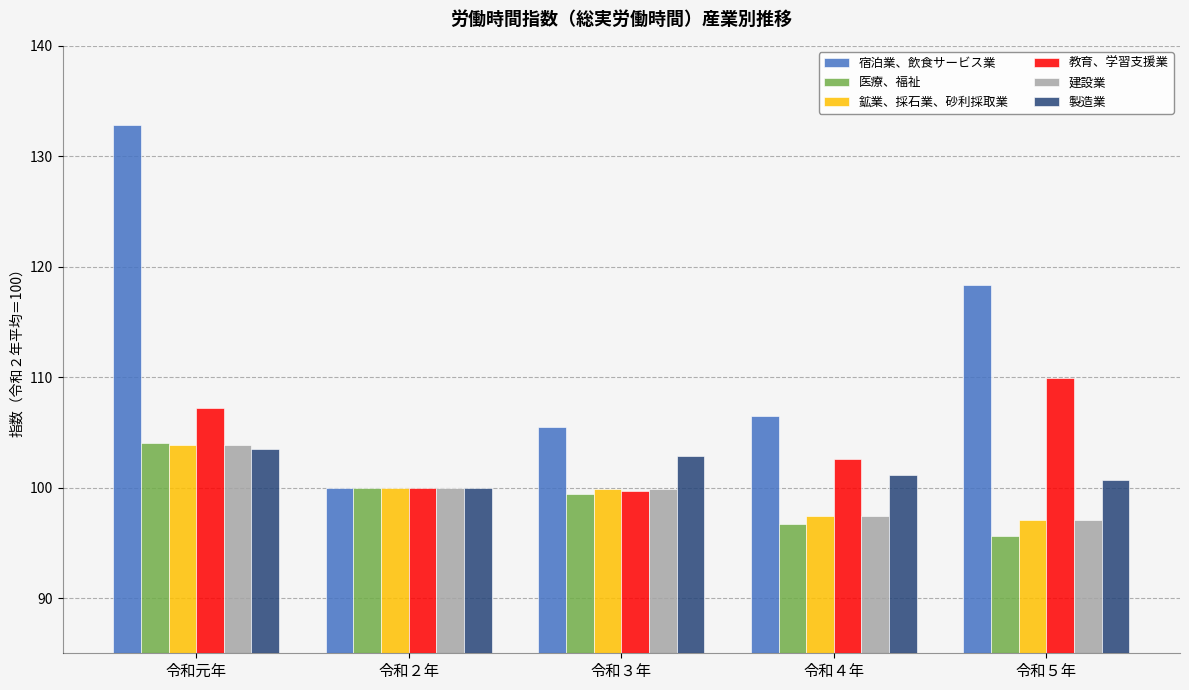

Which series has the largest total across all categories?

宿泊業、飲食サービス業